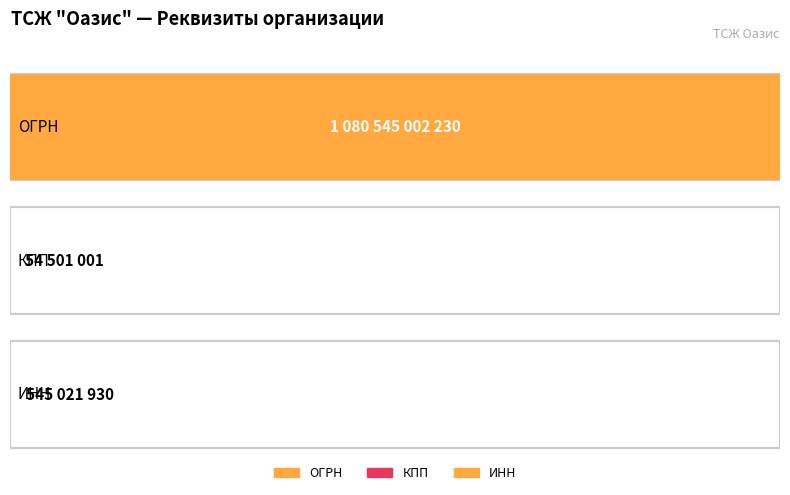

True or false: the data shows 36440608 at КПП.

False